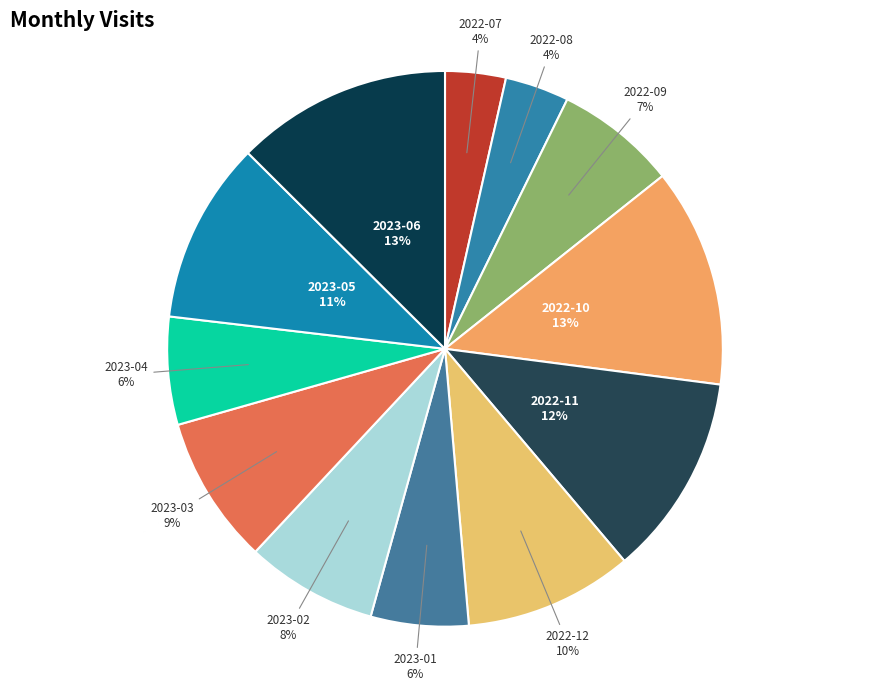

True or false: 2023-05 accounts for 11% of the total.

True